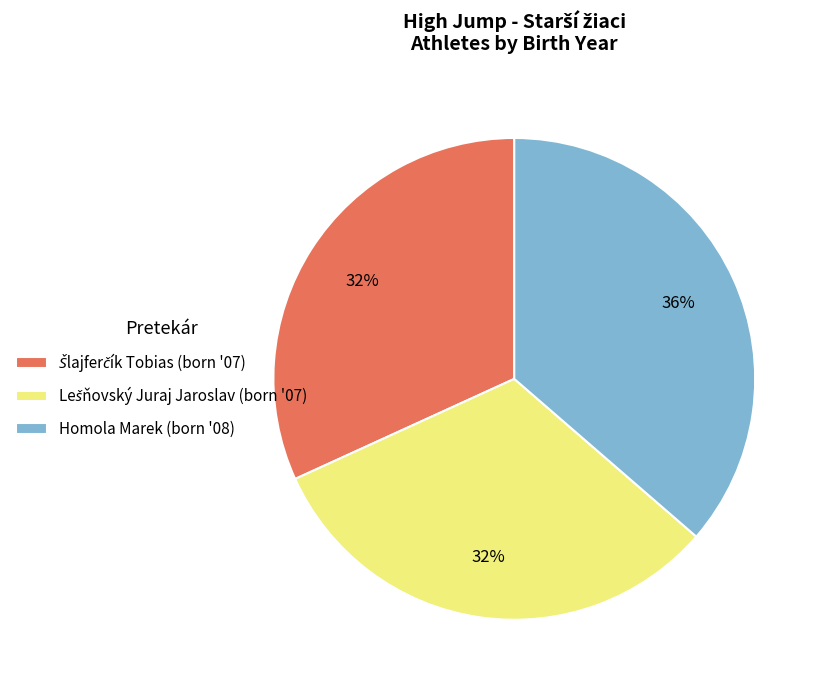

To the nearest percent, what percentage of the pie is Homola Marek (born '08)?

36%